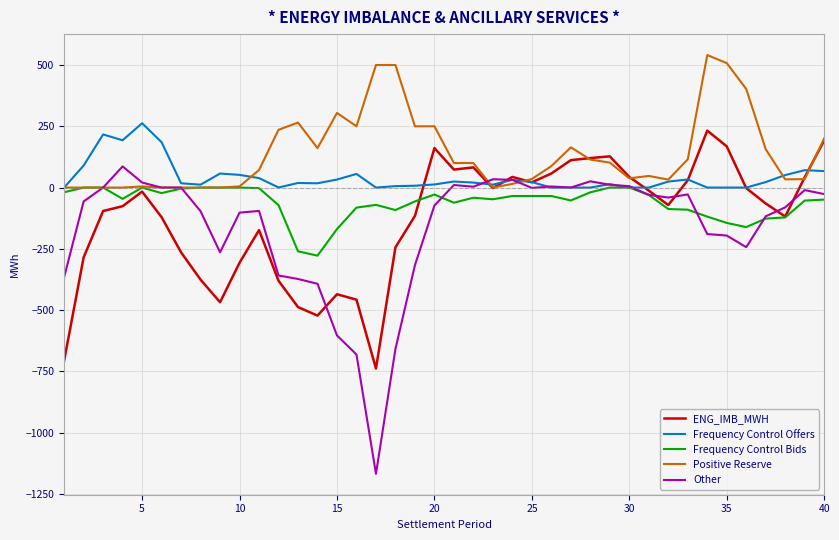

Which series has the largest total across all categories?

Positive Reserve